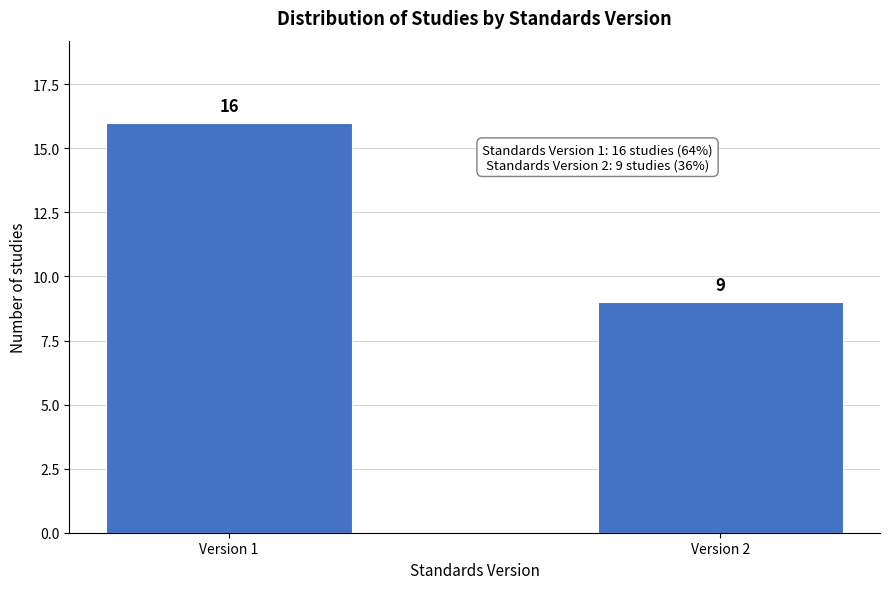

Reading left to right, transcribe all the data shown in this chart.

Version 1=16	Version 2=9